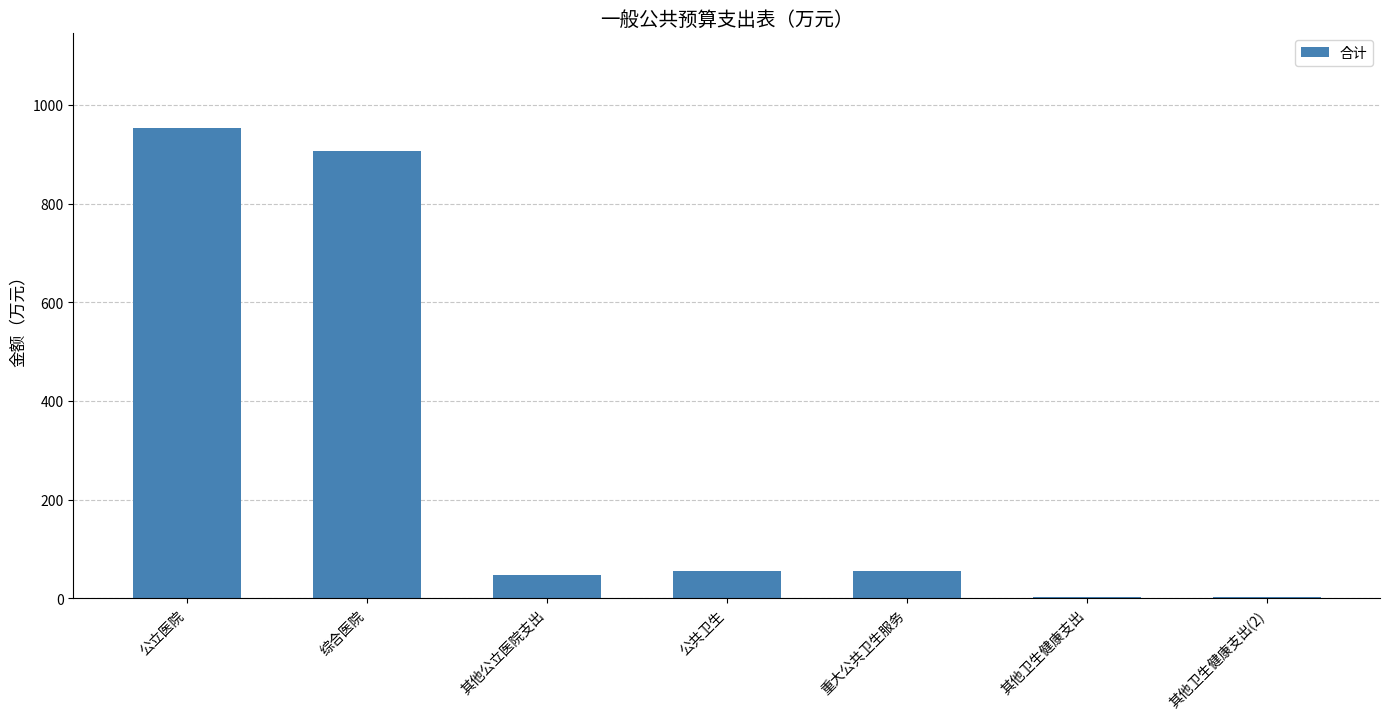

What is the change in value from 重大公共卫生服务 to 其他卫生健康支出(2)?

-54.2